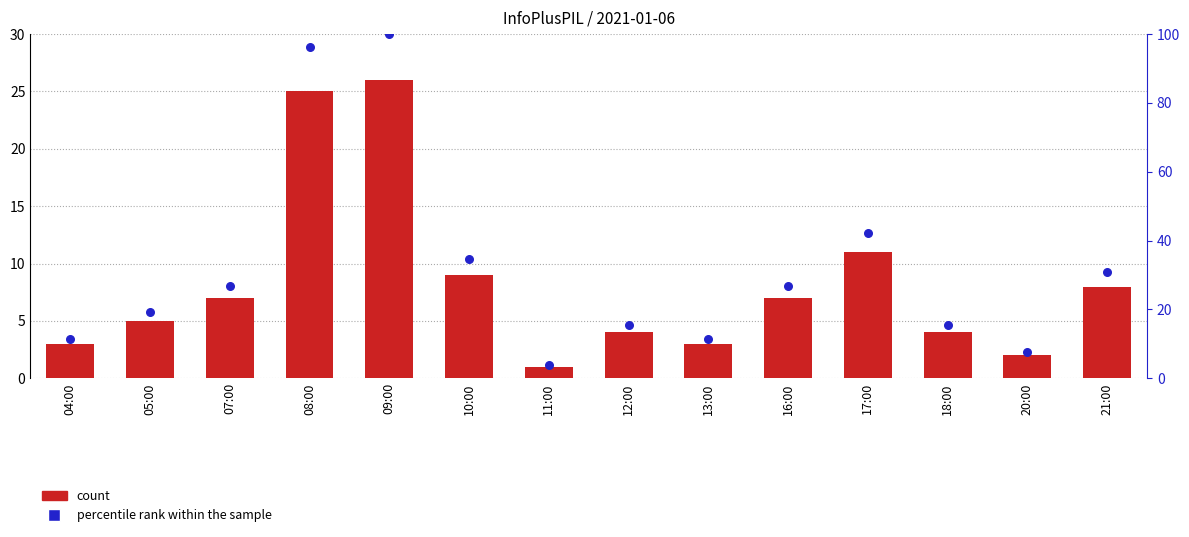

Which series has the largest Y range (max minus min)?

percentile rank within the sample